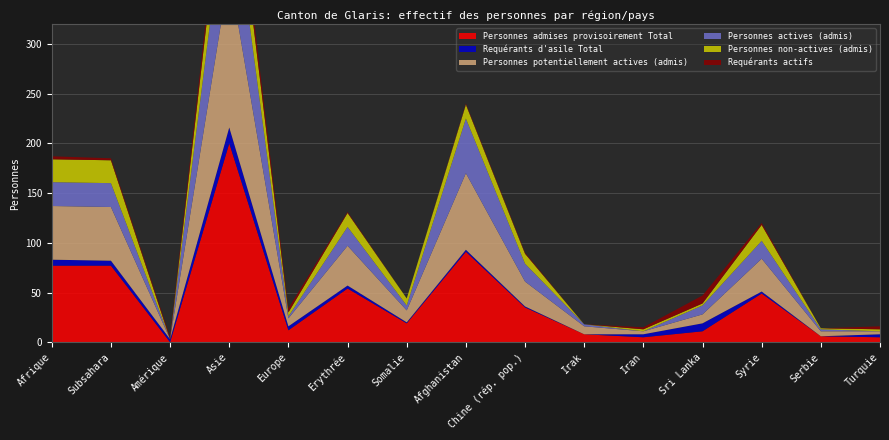

Reading right to left, what are all the values shown in this chart?

Personnes admises provisoirement Total: Turquie=5	Serbie=6	Syrie=49	Sri Lanka=11	Iran=5	Irak=8	Chine (rép. pop.)=35	Afghanistan=91	Somalie=19	Erythrée=54	Europe=12	Asie=200	Amérique=0	Subsahara=77	Afrique=77
Requérants d'asile Total: Turquie=3	Serbie=0	Syrie=2	Sri Lanka=8	Iran=3	Irak=0	Chine (rép. pop.)=1	Afghanistan=2	Somalie=1	Erythrée=3	Europe=4	Asie=16	Amérique=3	Subsahara=5	Afrique=6
Personnes potentiellement actives (admis): Turquie=3	Serbie=5	Syrie=33	Sri Lanka=9	Iran=3	Irak=8	Chine (rép. pop.)=25	Afghanistan=77	Somalie=12	Erythrée=40	Europe=8	Asie=156	Amérique=0	Subsahara=54	Afrique=54
Personnes actives (admis): Turquie=0	Serbie=2	Syrie=18	Sri Lanka=9	Iran=0	Irak=2	Chine (rép. pop.)=18	Afghanistan=55	Somalie=5	Erythrée=19	Europe=2	Asie=102	Amérique=0	Subsahara=24	Afrique=24
Personnes non-actives (admis): Turquie=2	Serbie=1	Syrie=16	Sri Lanka=2	Iran=2	Irak=0	Chine (rép. pop.)=10	Afghanistan=14	Somalie=7	Erythrée=14	Europe=4	Asie=44	Amérique=0	Subsahara=23	Afrique=23
Requérants actifs: Turquie=3	Serbie=0	Syrie=2	Sri Lanka=8	Iran=2	Irak=0	Chine (rép. pop.)=1	Afghanistan=1	Somalie=0	Erythrée=1	Europe=4	Asie=14	Amérique=2	Subsahara=2	Afrique=3